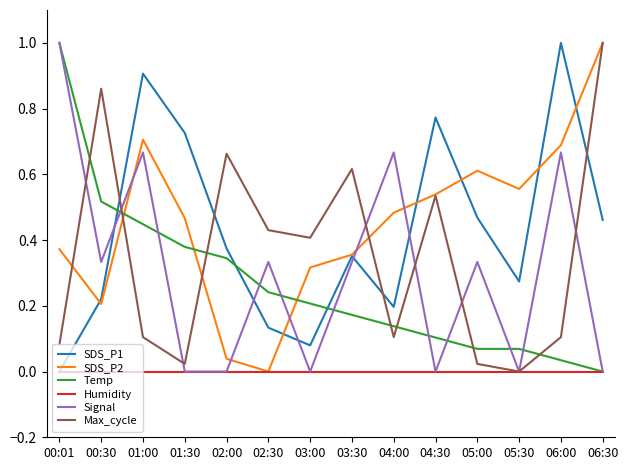

True or false: Max_cycle and Temp cross at least once.

True